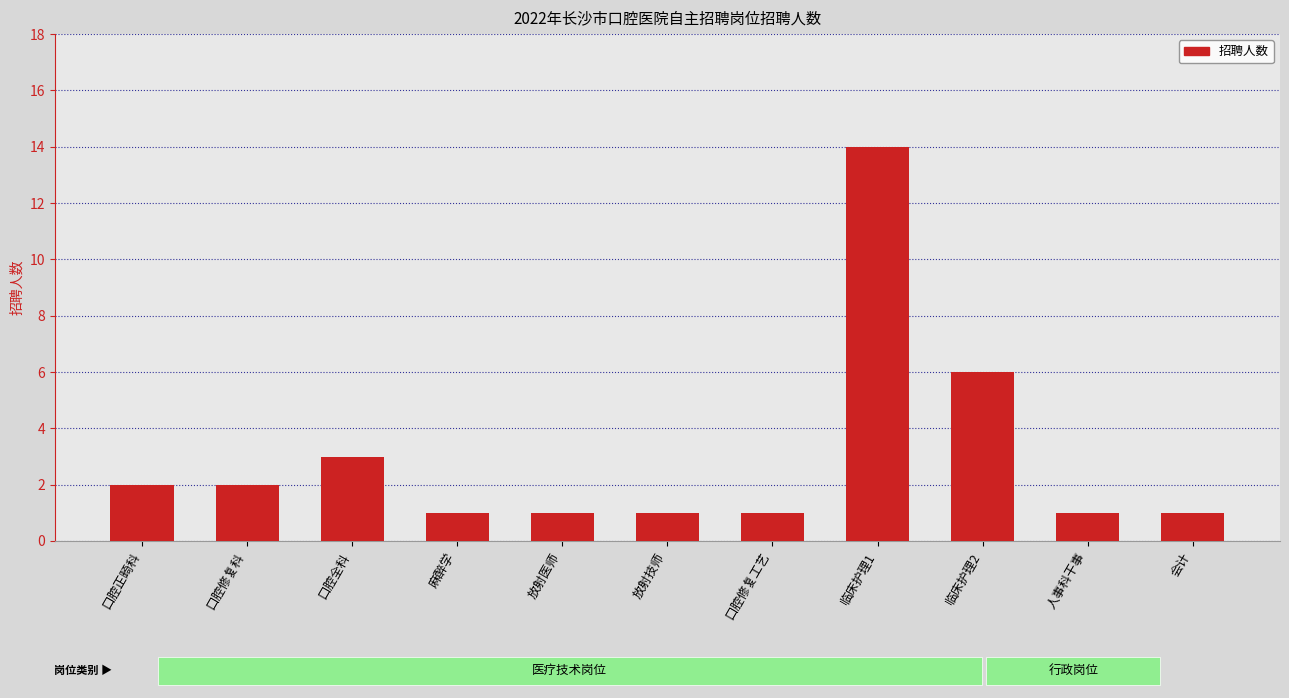

What is the ratio of the value at 口腔修复工艺 to the value at 会计?

1.0